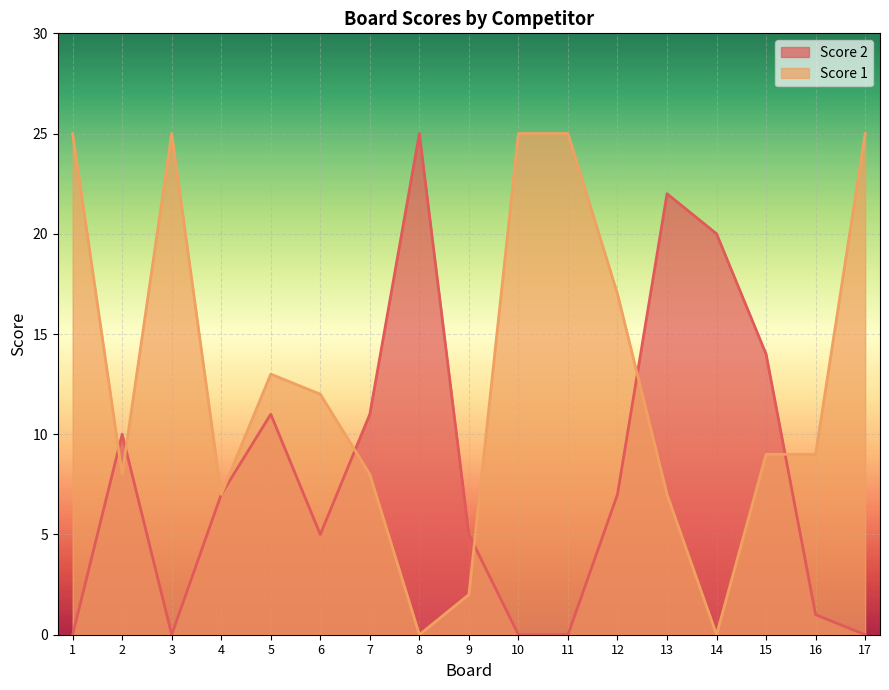

Is the value of Score 2 at 13 greater than the value of Score 1 at 6?

Yes